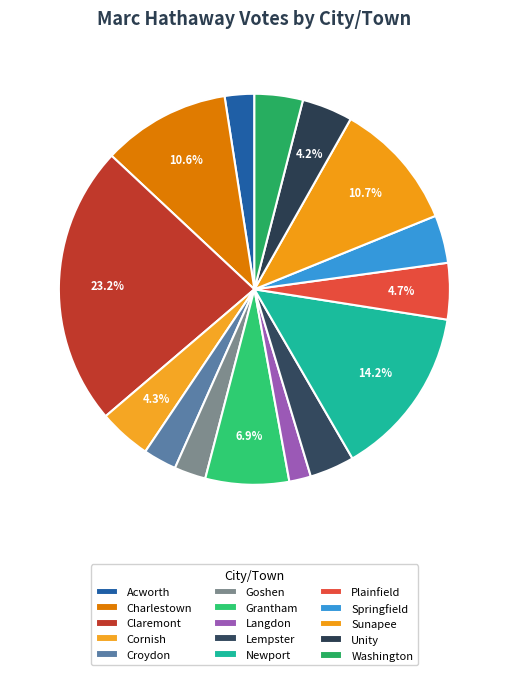

What is the smallest slice in the pie chart?

Langdon